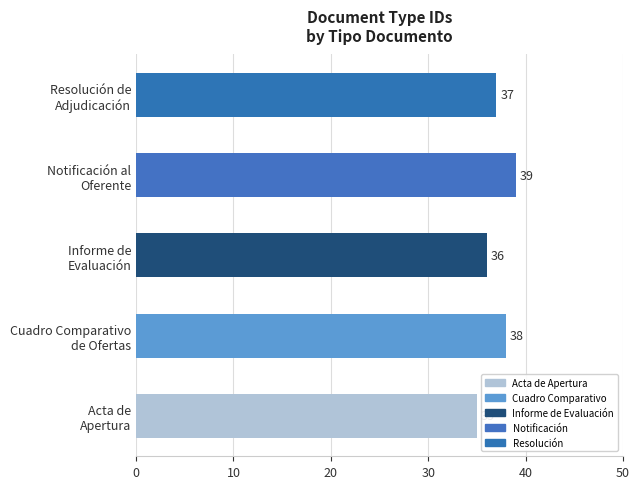

What is the maximum value shown in the chart?

39